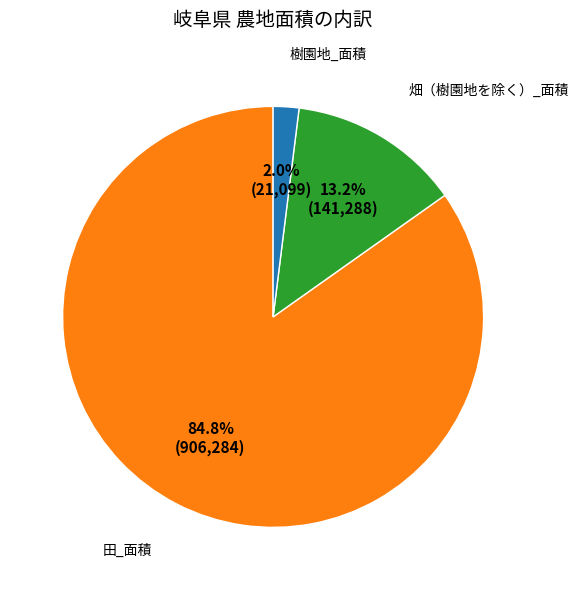

Which slice is the largest?

田_面積